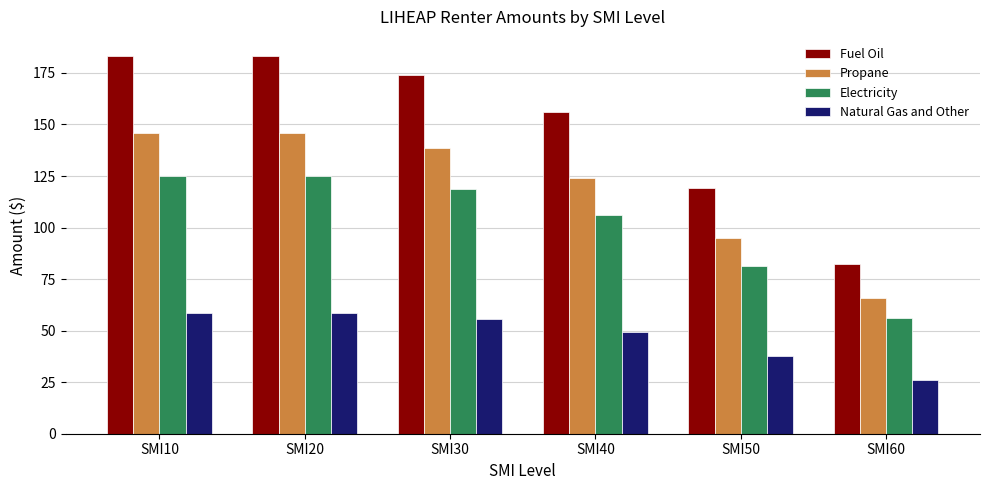

What is the minimum value for Propane?

65.6